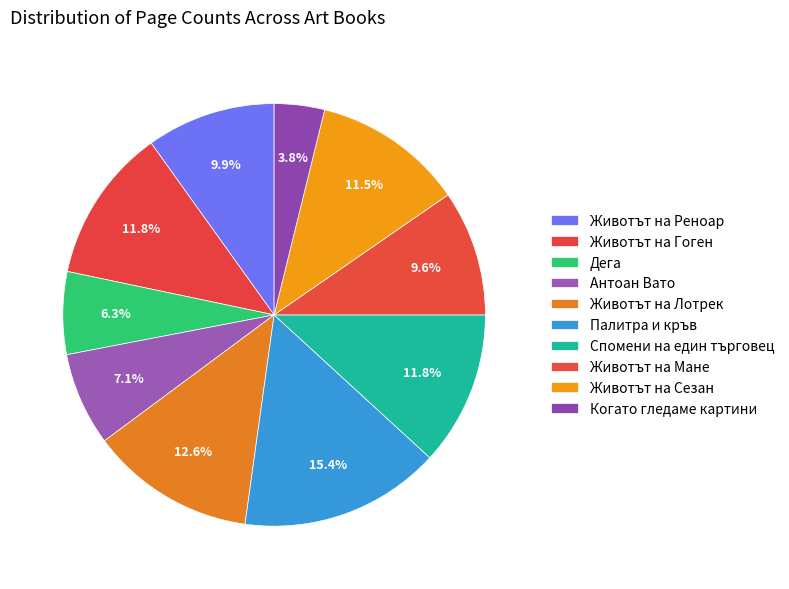

Does Животът на Мане account for over 50% of the chart?

No